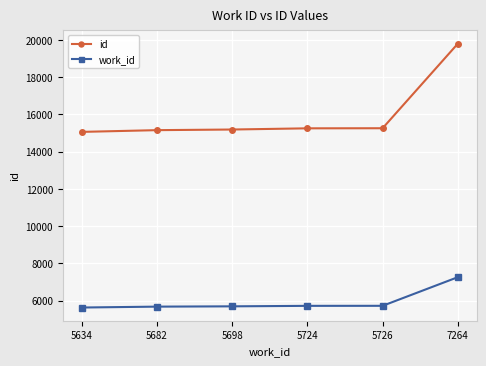

True or false: work_id and id cross at least once.

False